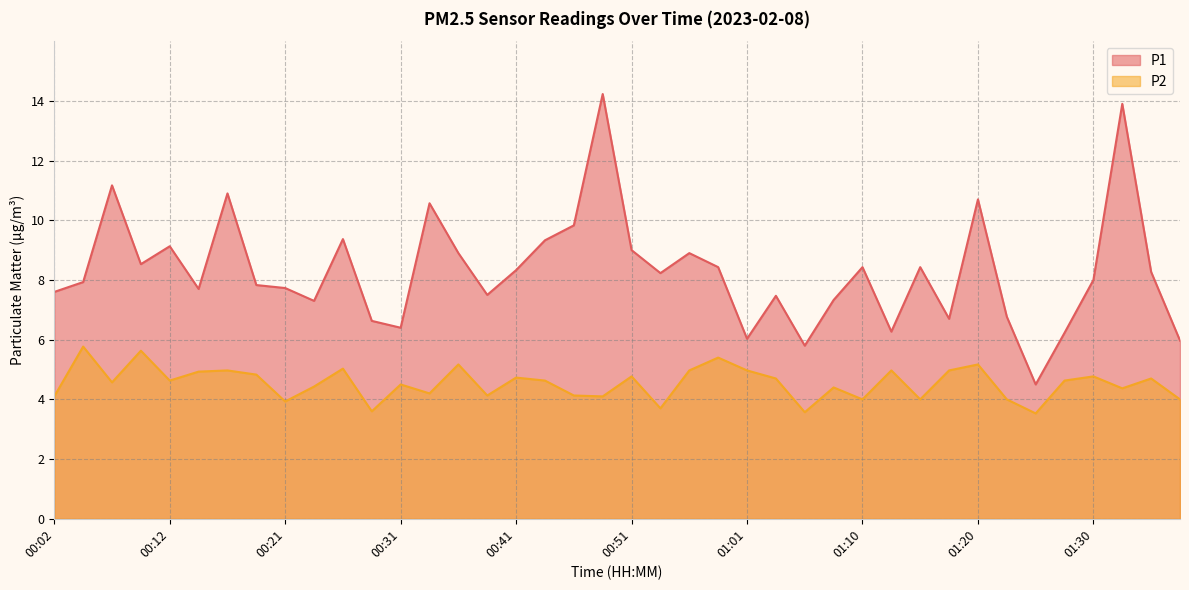

True or false: P1 has a value of 8.4 at 01:10.

True